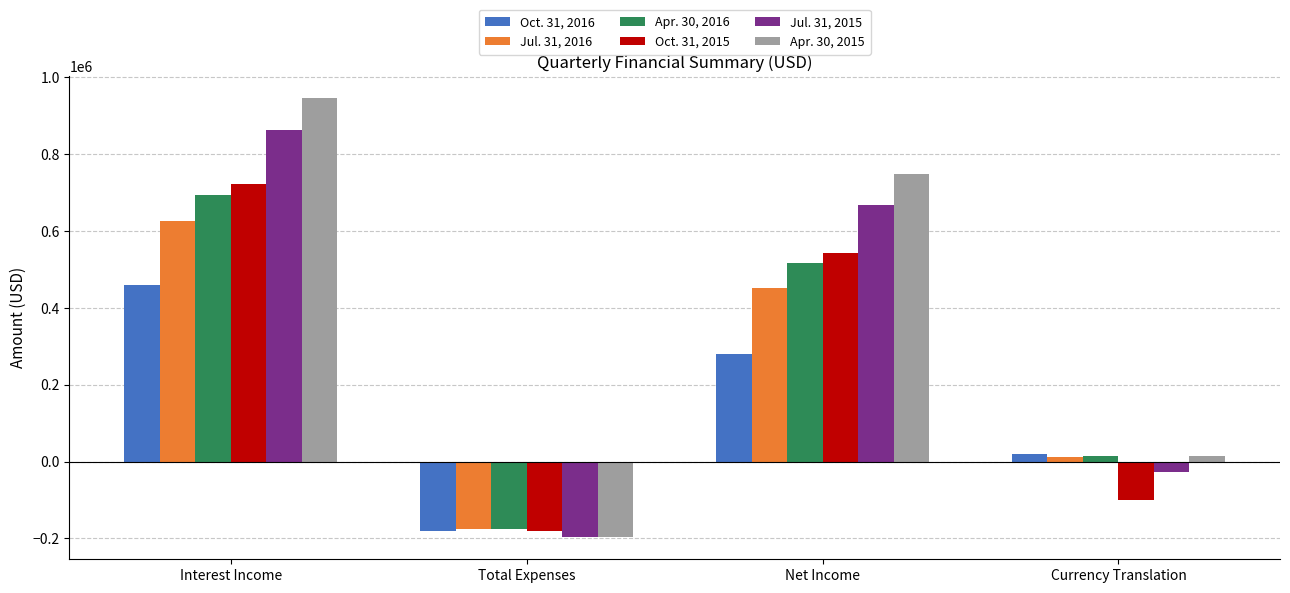

What is the label of the 1st bar from the left?

Interest Income